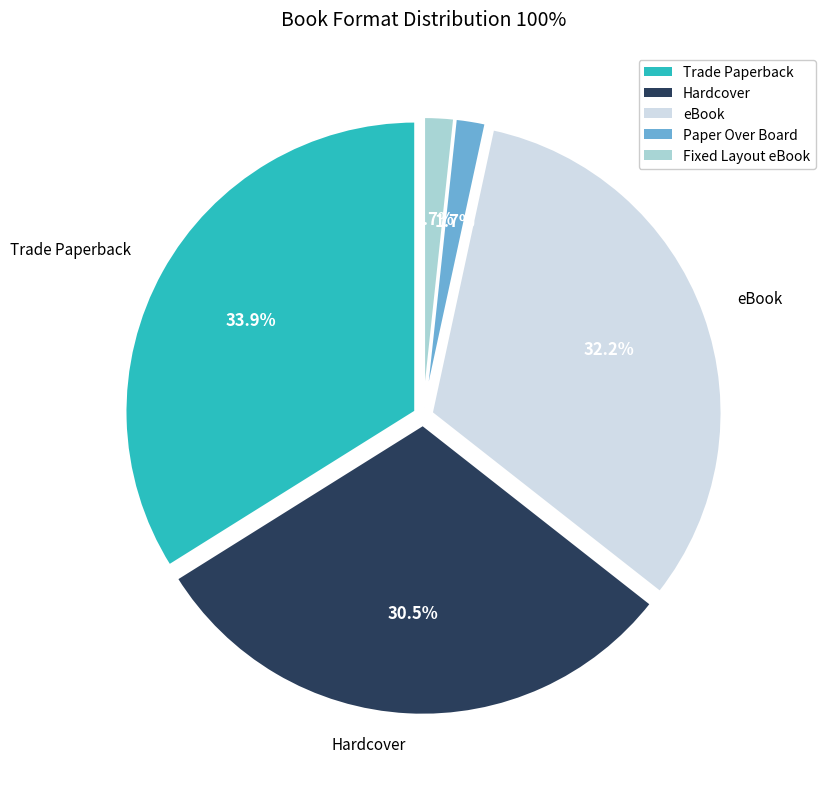

Is Trade Paperback the majority of the pie?

No